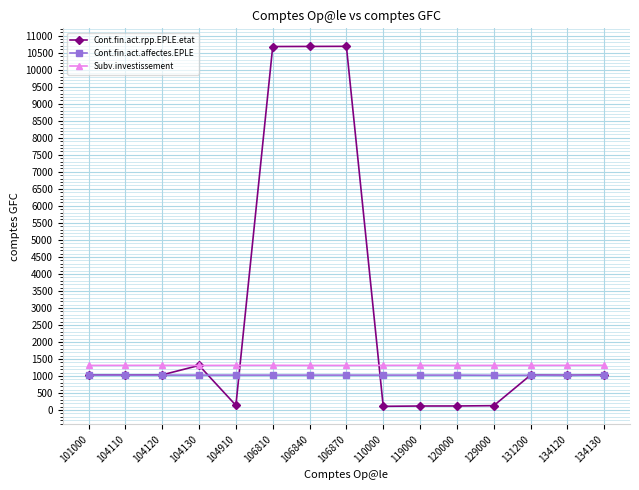

True or false: Subv.investissement has more than 0 points higher than both neighbors.

True